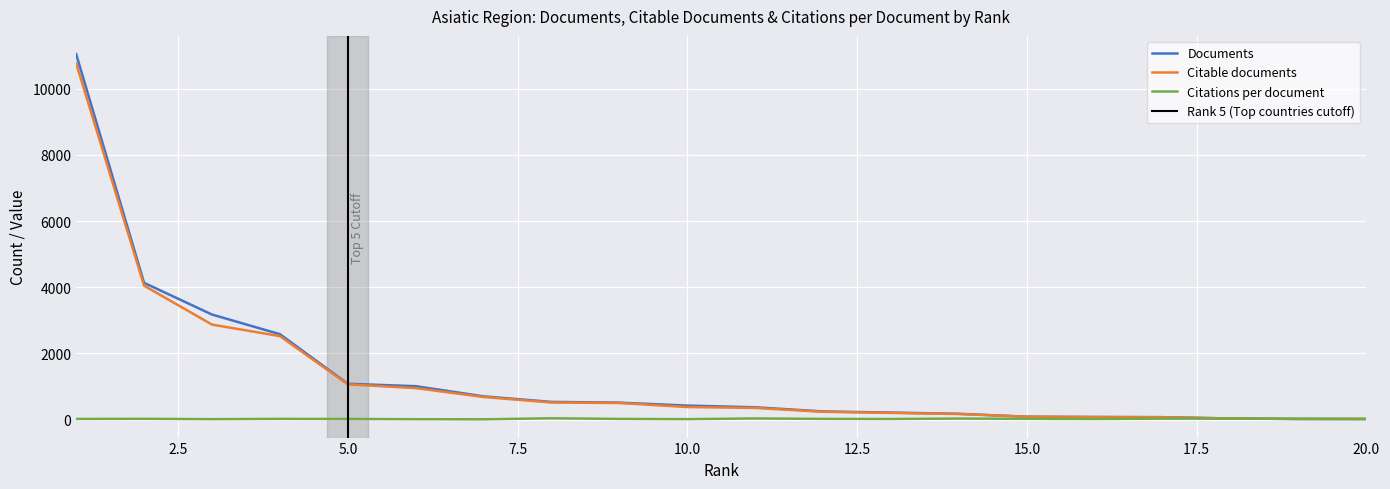

What is the difference between the Citations per document values at 3 and 18?

16.6